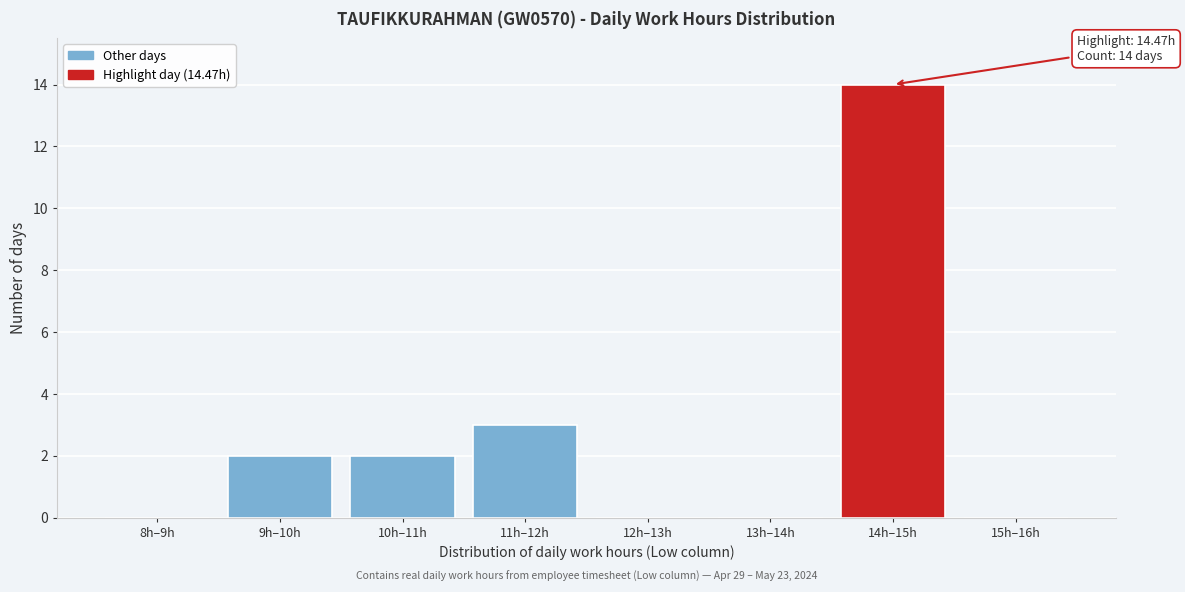

Reading left to right, list all the values displayed in this chart.

8h–9h=0	9h–10h=2	10h–11h=2	11h–12h=3	12h–13h=0	13h–14h=0	14h–15h=14	15h–16h=0